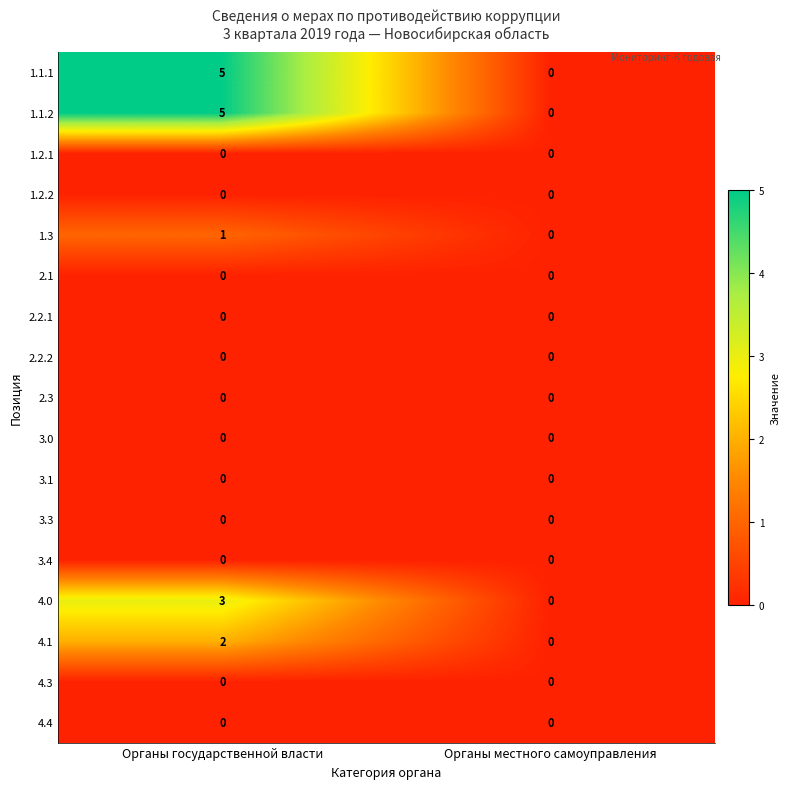

What is the maximum value shown in the chart?

5